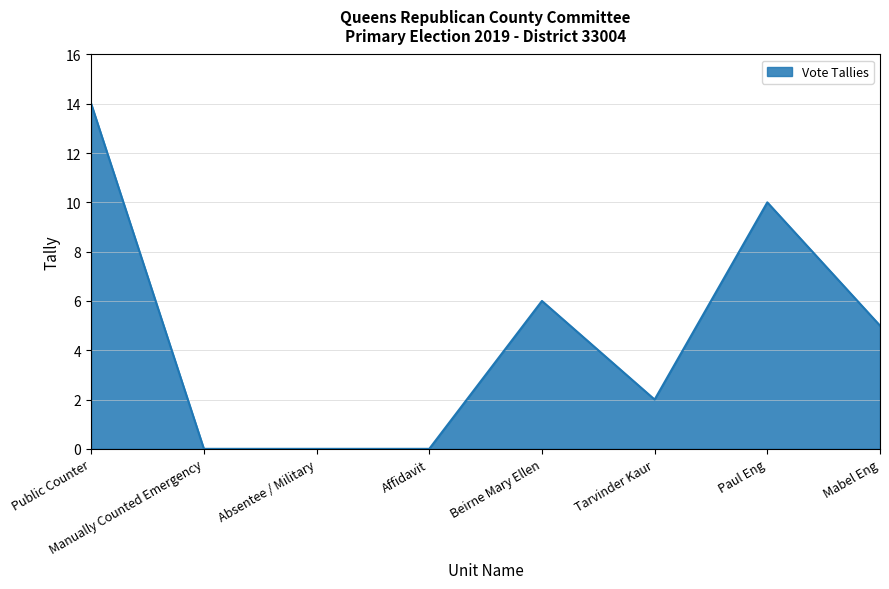

True or false: there are more than 1 points higher than both neighbors.

True